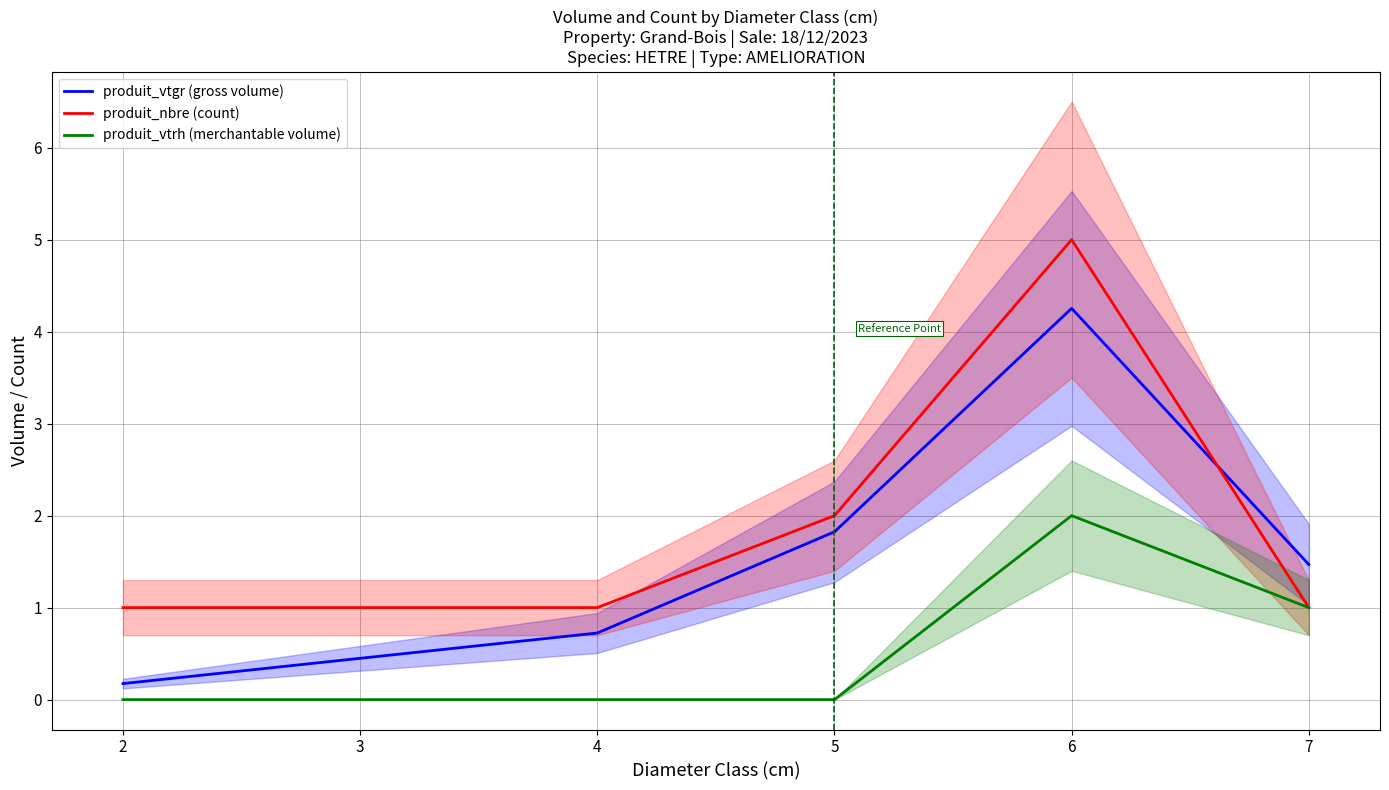

Where do produit_nbre (count) and produit_vtgr (gross volume) first cross each other?

6 and 7